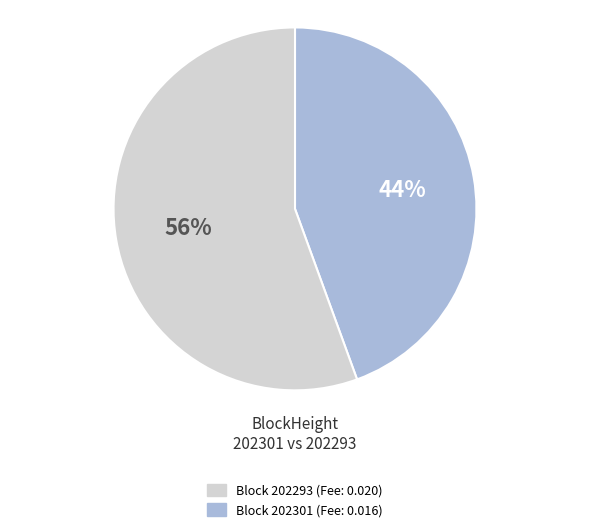

How many slices are in this pie chart?

2